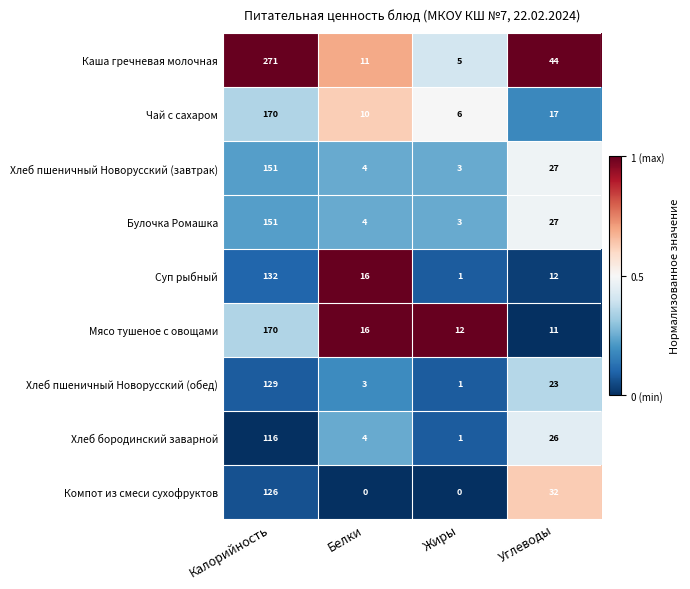

Which series changed the most between Жиры and Углеводы?

Каша гречневая молочная